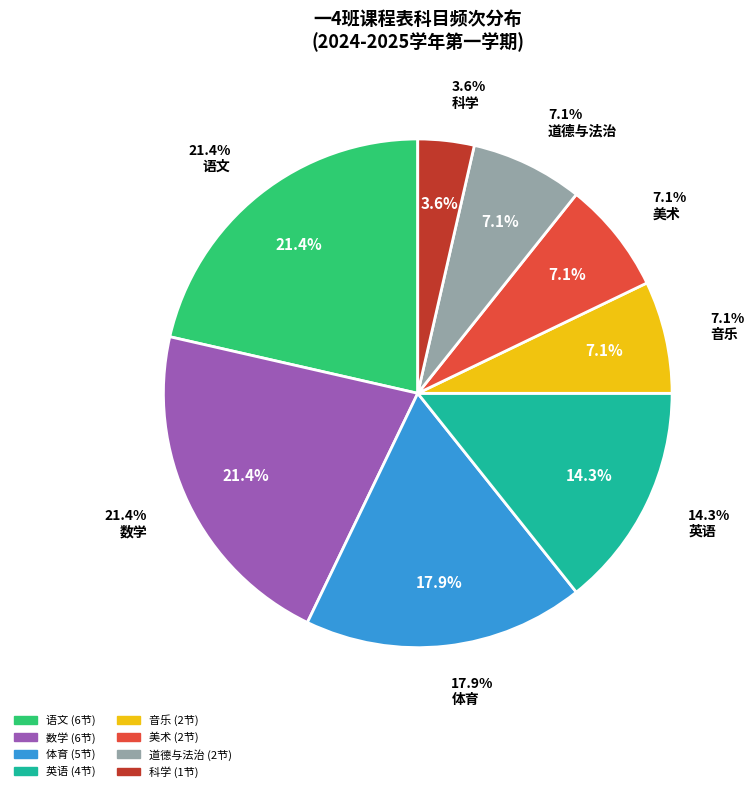

Which slice is the largest?

语文